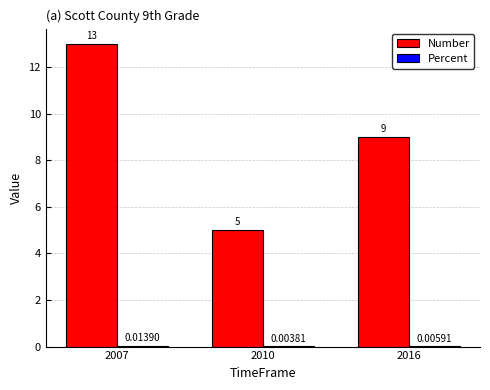

Which series changed the most between 2010 and 2016?

Number